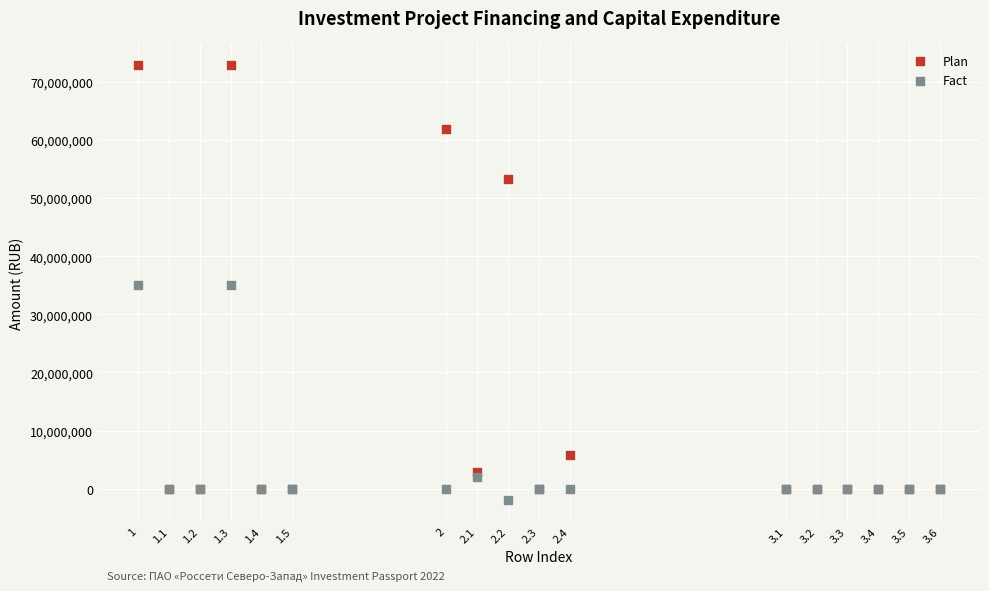

Which series reaches the maximum Y coordinate?

Plan